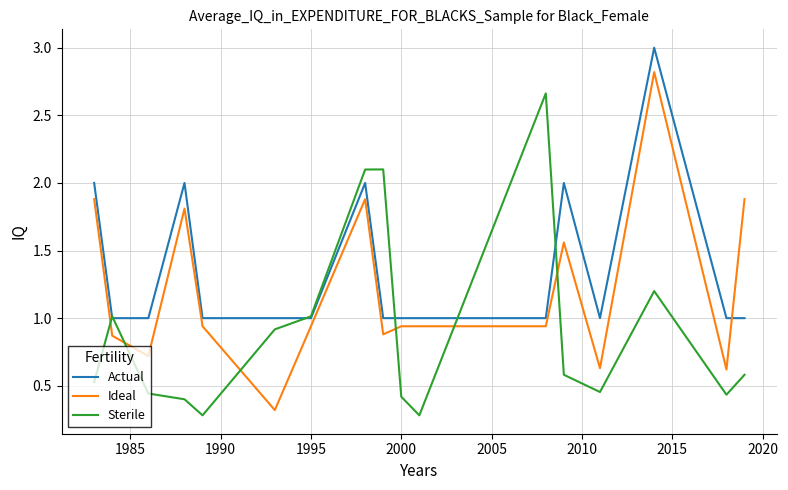

How many times do Ideal and Actual cross each other?

1